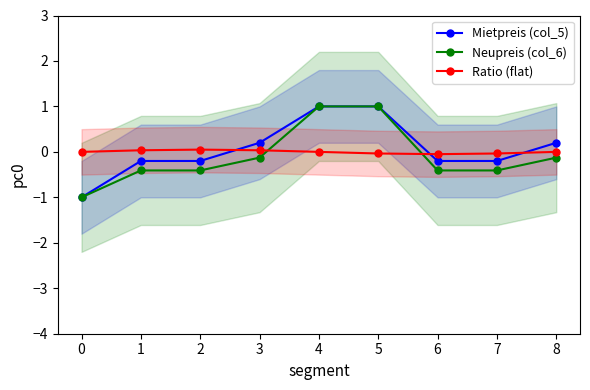

How many lines are shown in the chart?

3